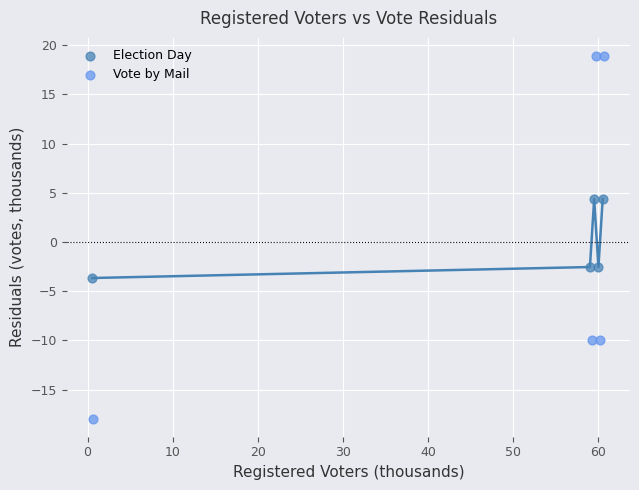

What are all the series names shown in the legend?

Election Day, Vote by Mail